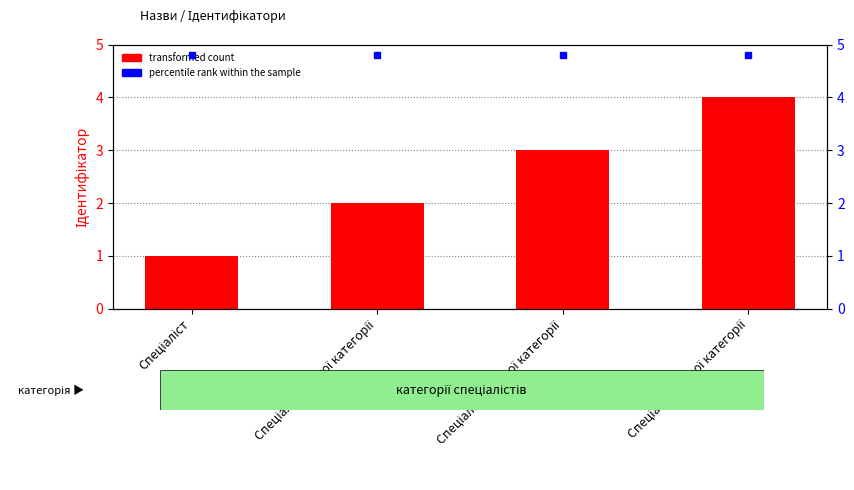

Reading right to left, list all the values displayed in this chart.

Спеціаліст вищої категорії=4	Спеціаліст першої категорії=3	Спеціаліст другої категорії=2	Спеціаліст=1